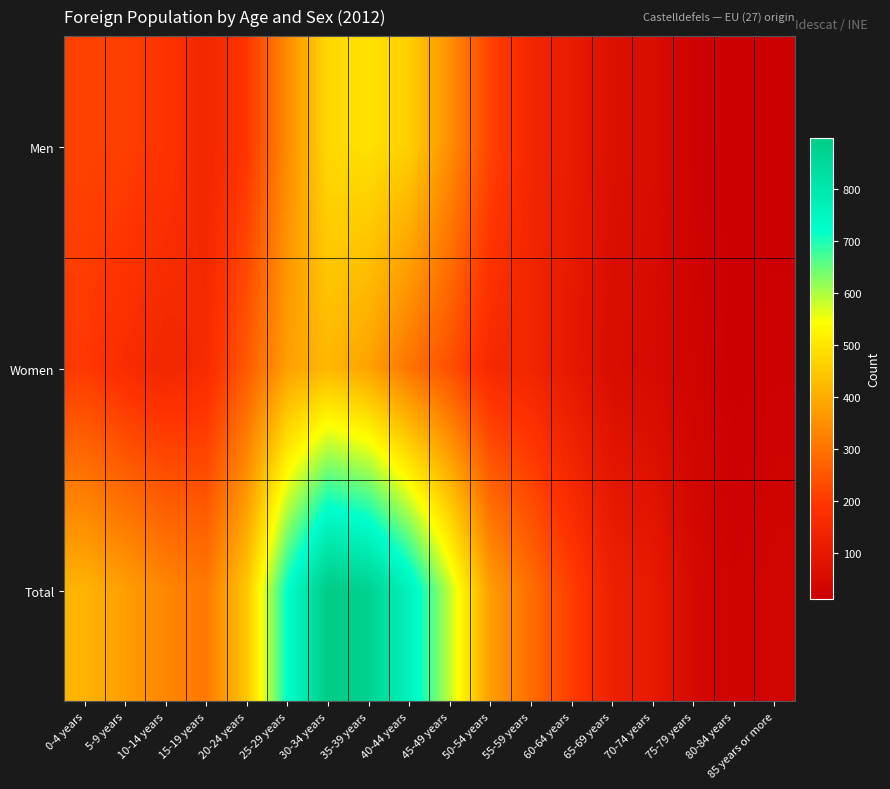

At 55-59 years, list the series in order from smallest to largest.

Women, Men, Total